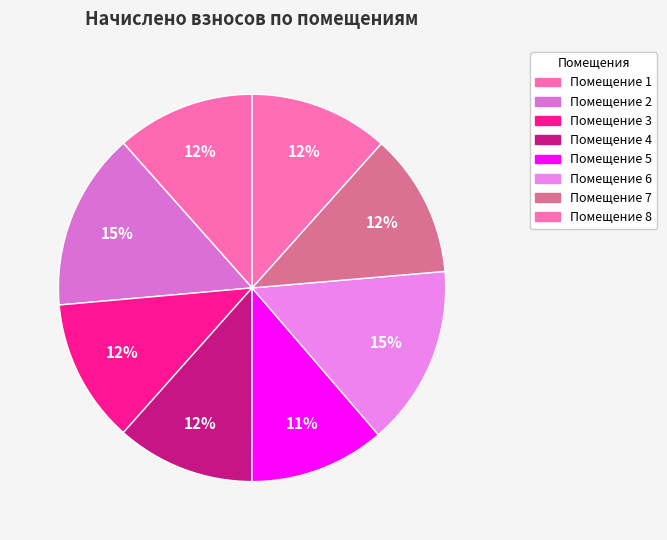

Rank the categories by value from highest to lowest.

6, 2, 3, 7, 8, 1, 4, 5